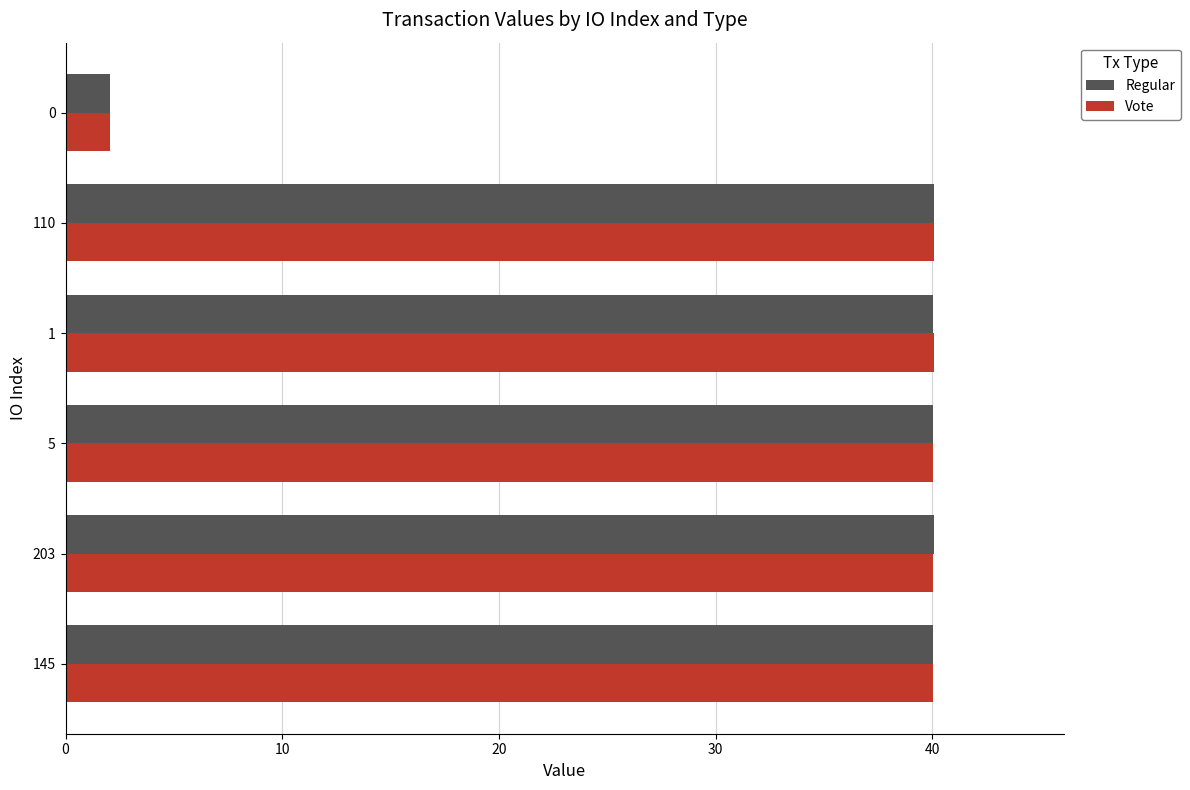

The value of Regular at 145 is 40.0. True or false?

True